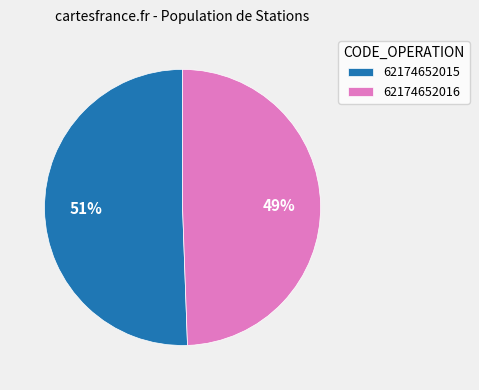

To the nearest percent, what portion does 62174652016 represent?

49%